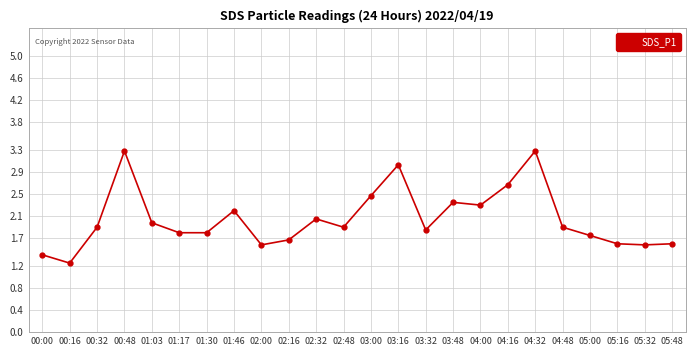

Where is the first local maximum?

00:48